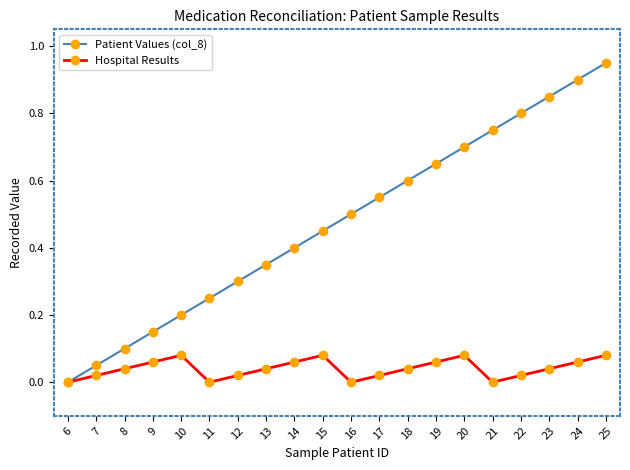

True or false: Patient Values (col_8) has more than 2 interior local peaks.

False